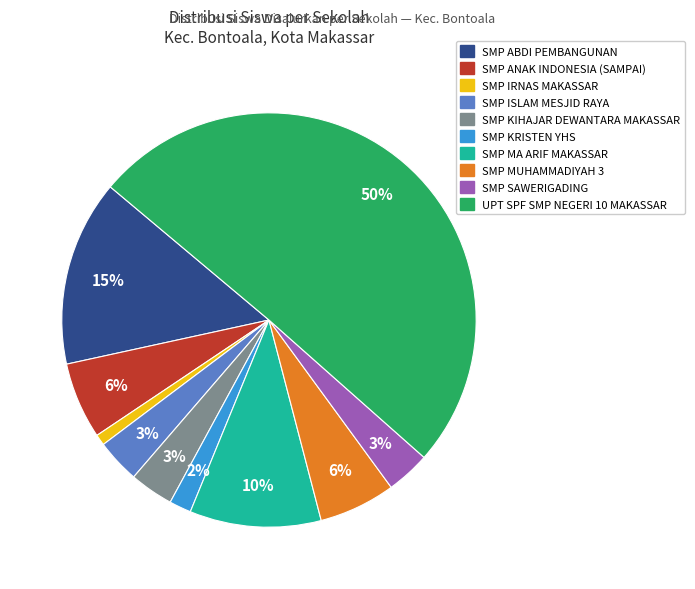

To the nearest percent, what percentage of the pie is SMP ISLAM MESJID RAYA?

3%